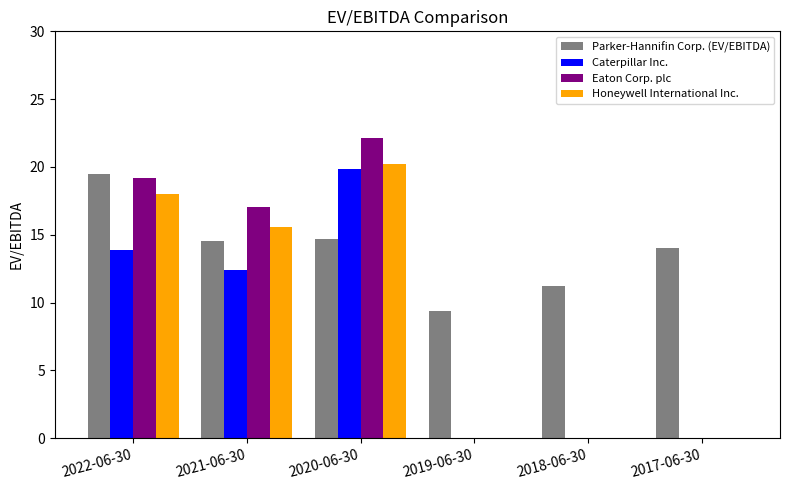

At which label does Honeywell International Inc. first exceed 15?

2022-06-30